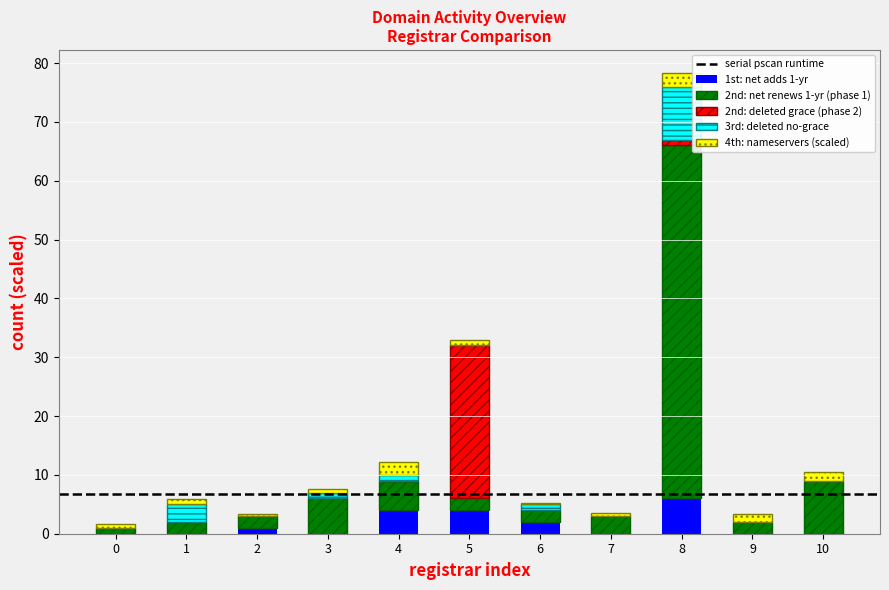

The 1st: net adds 1-yr series shows 0.0 at 9. True or false?

True